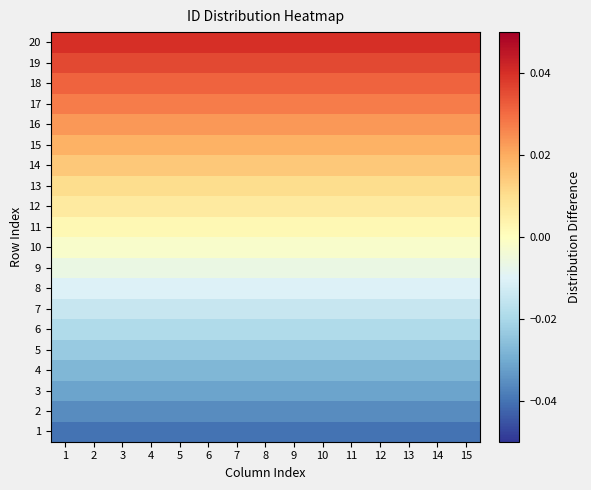

At which category is the sum across all series the highest?

1